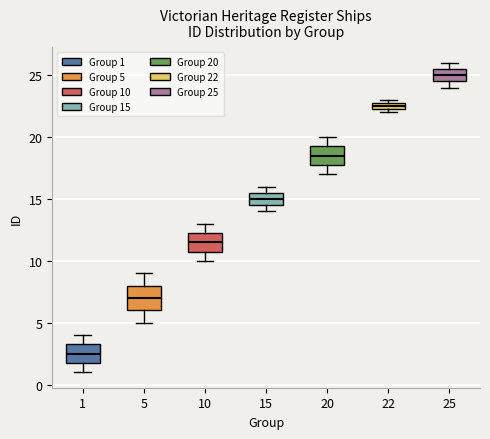

Which box's median line is the lowest?

1